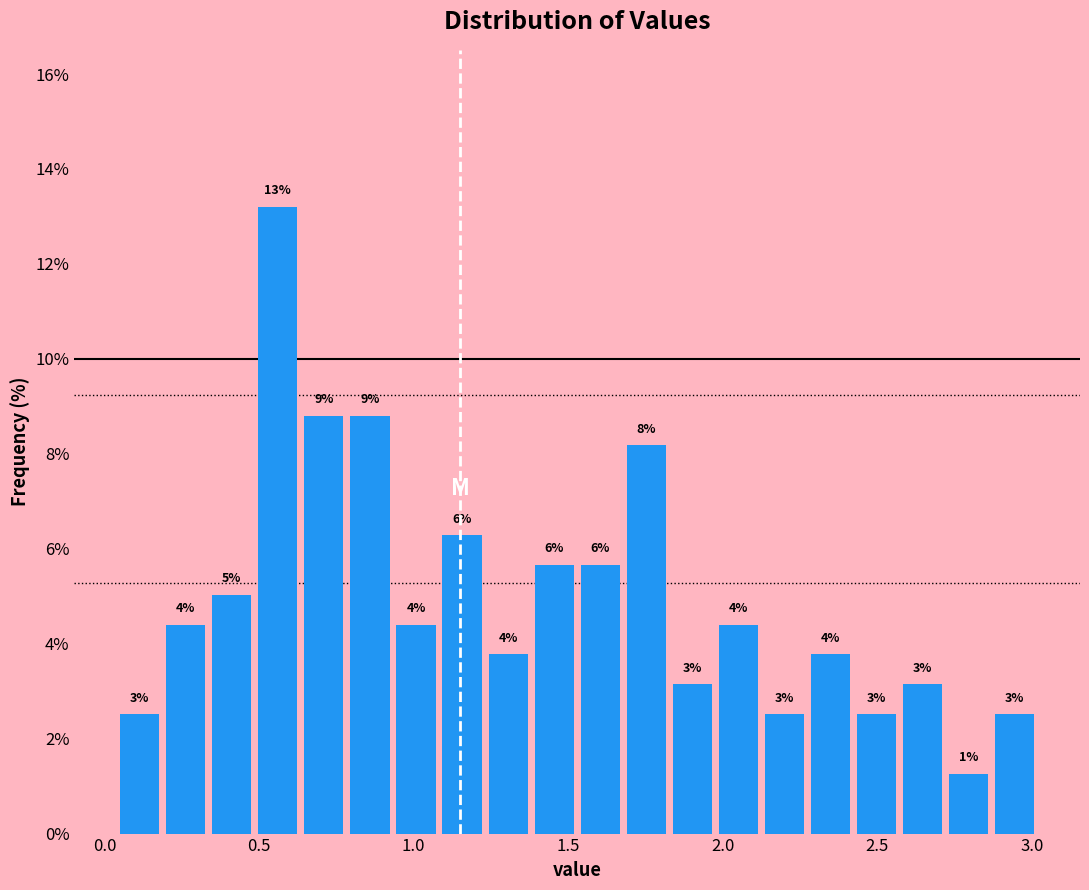

Around what value on the x-axis is the tallest bar? Give the approximate position of its centre, as read against the axis.

0.55